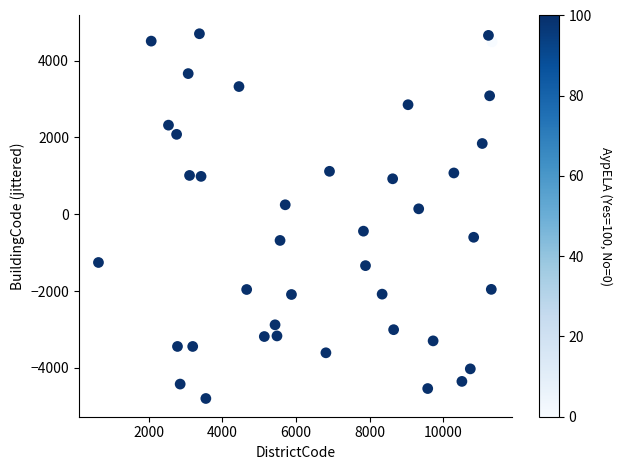

What is the range of X values (max minus min)?

10693.4